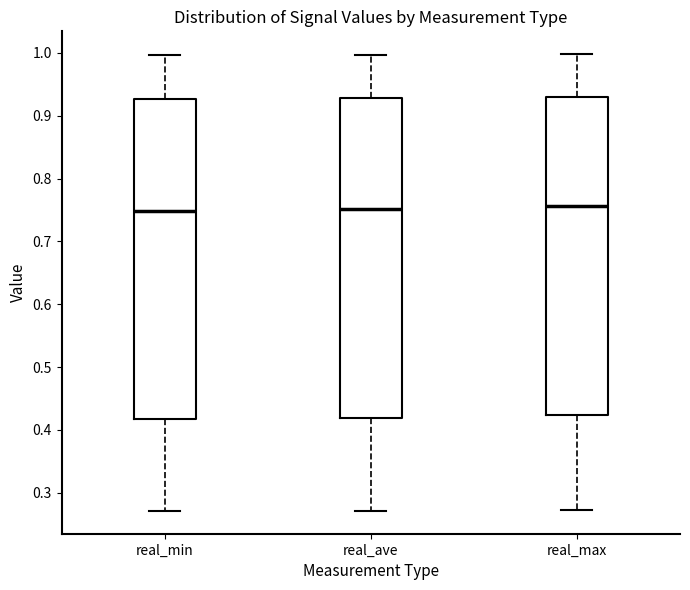

Reading left to right, transcribe this box plot: for each box, give where its median line is, the range the box spans, and where its two whiskers end, as read against the y-axis. The values are not printed on the chart, so give them approximately, as read against the axis.

real_min: median 0.75, box 0.42 to 0.93, whiskers 0.27 to 1.00
real_ave: median 0.75, box 0.42 to 0.93, whiskers 0.27 to 1.00
real_max: median 0.76, box 0.42 to 0.93, whiskers 0.27 to 1.00